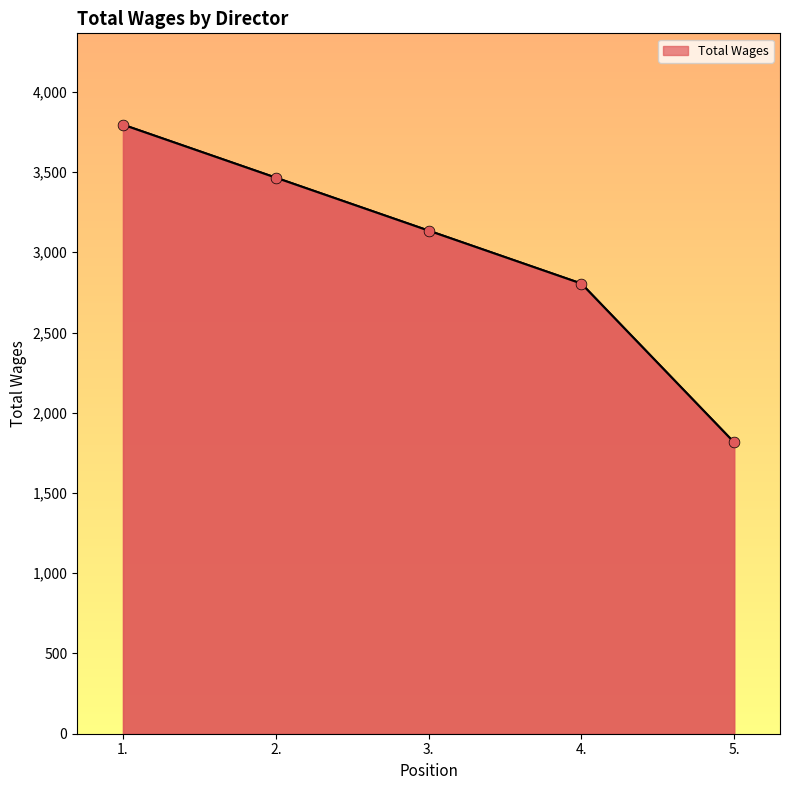

Between 1. and 5., which is larger?

1.